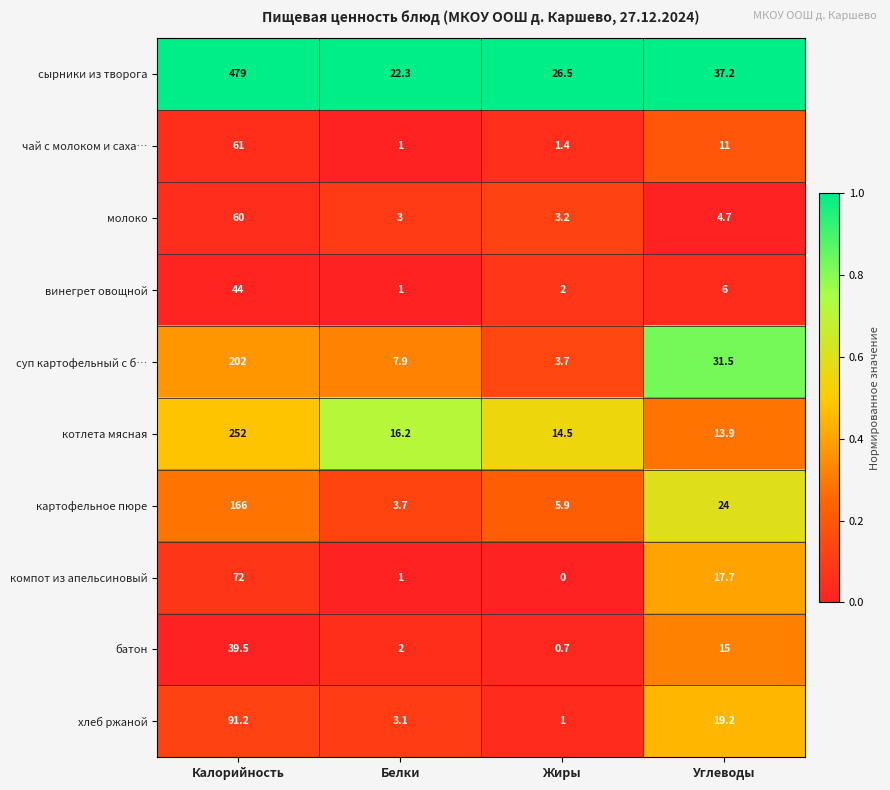

At which category is the sum across all series the highest?

Калорийность